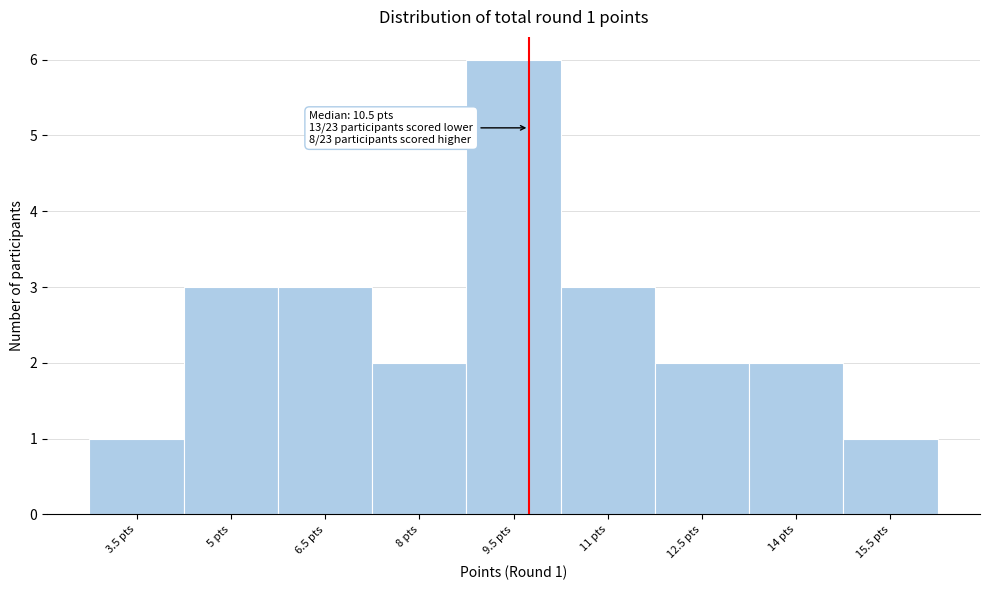

Reading left to right, extract all data points from this chart.

1	3	3	2	6	3	2	2	1